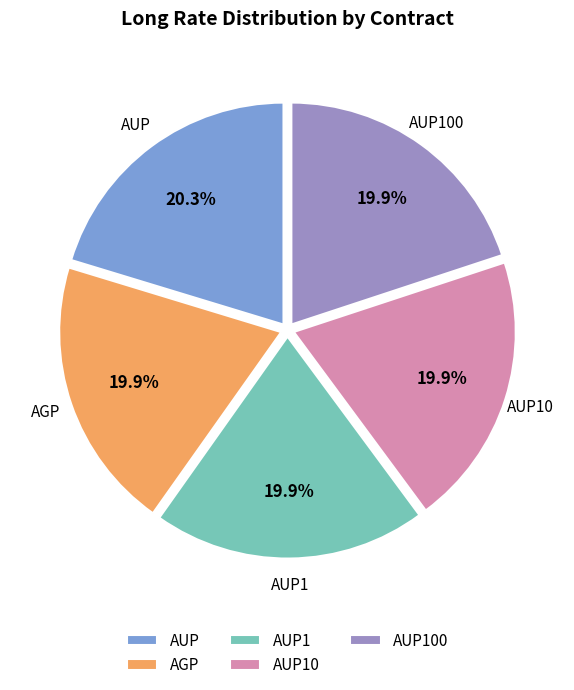

Count the number of slices in the pie.

5